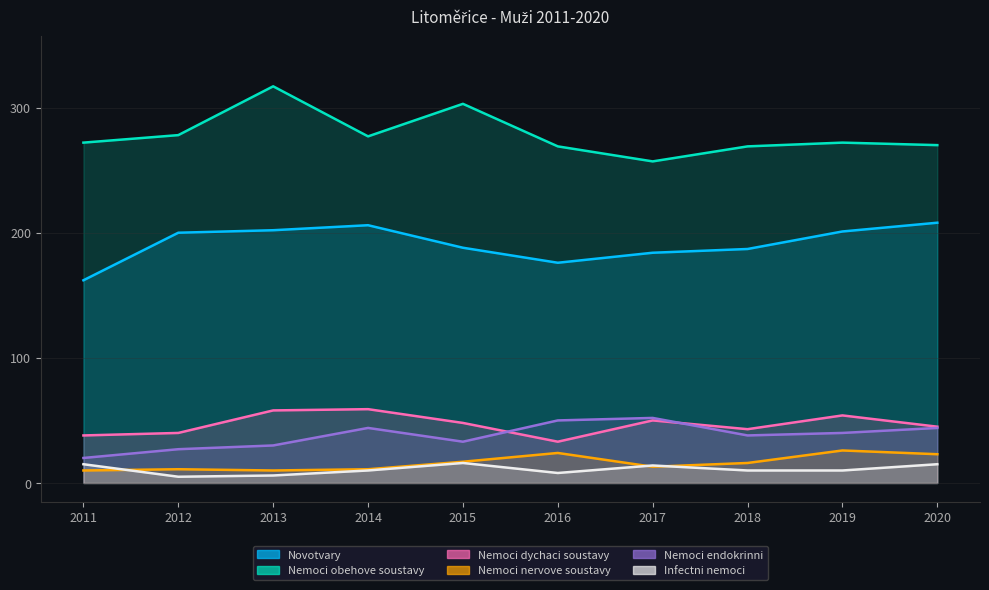

How many interior local valleys does the Infectni nemoci series have?

2